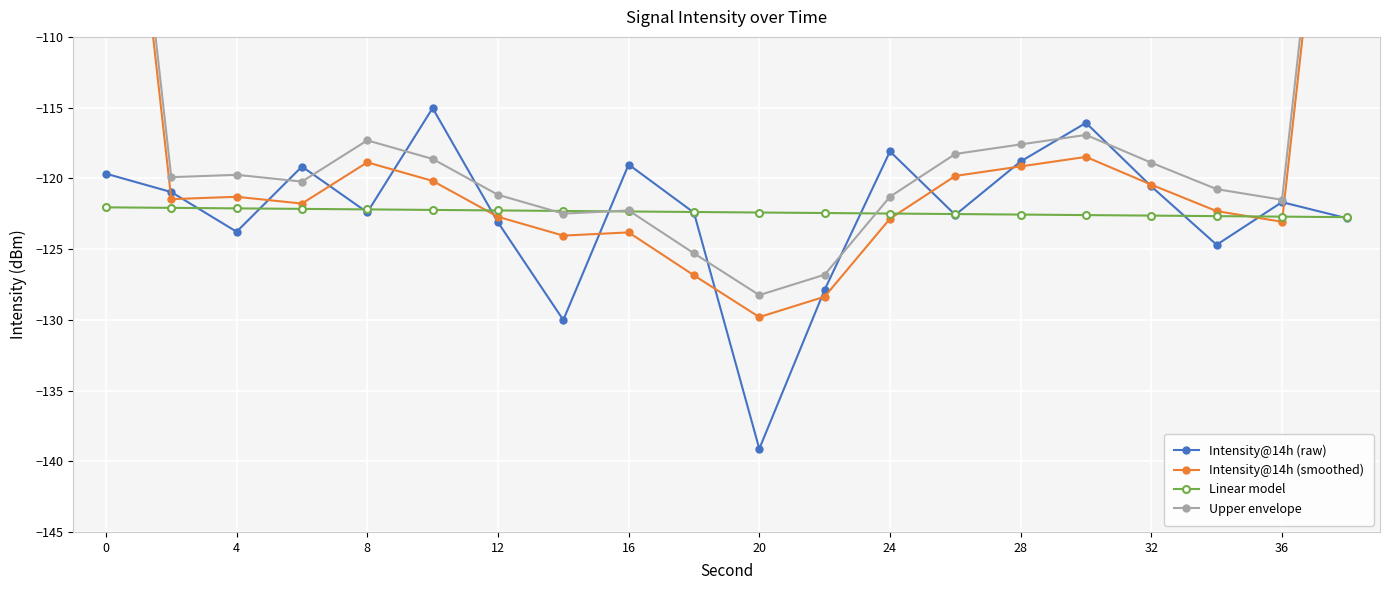

The Linear model series shows -122.4 at 20. True or false?

True